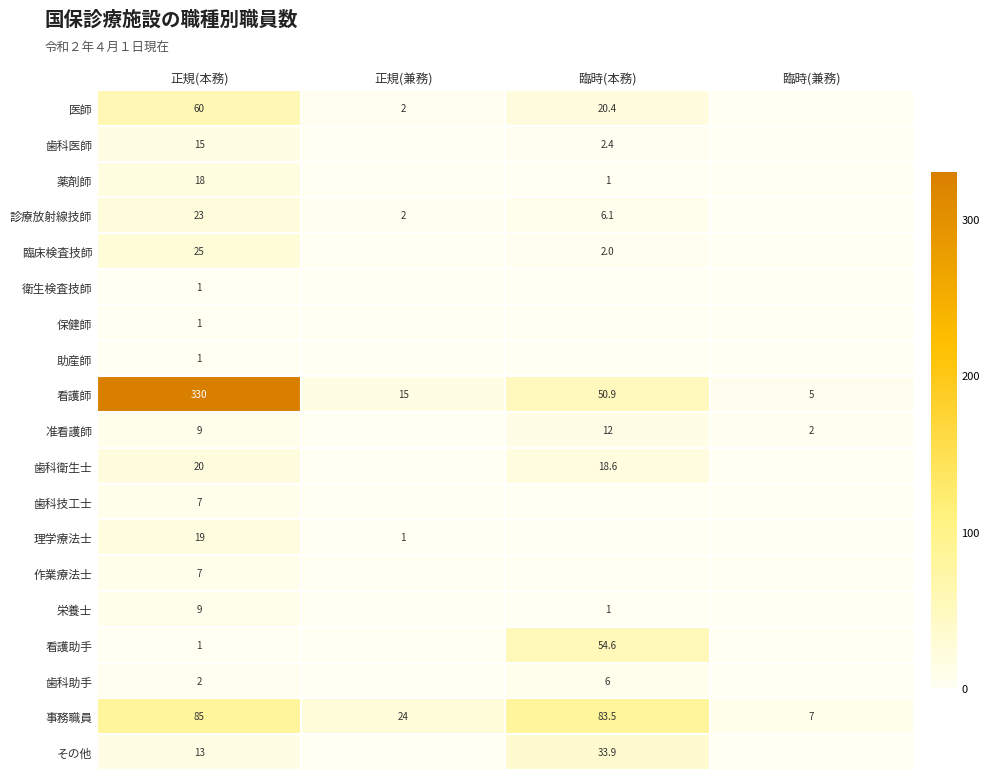

At how many categories does at least one series exceed 221?

1